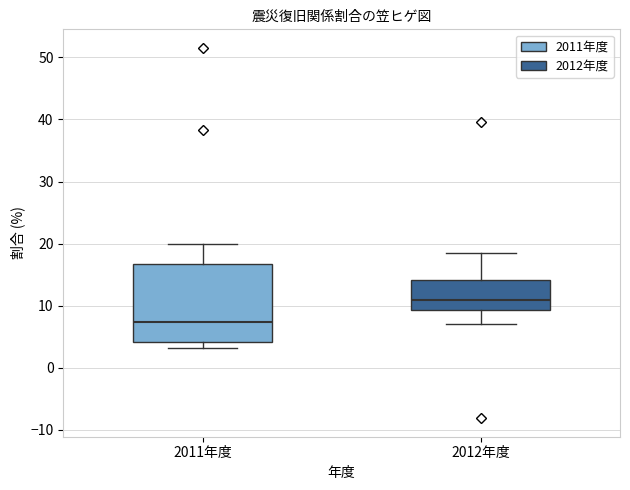

Where is the lower edge of the box for 2012年度 on the y-axis? The values are not printed on the chart, so give them approximately, as read against the axis.

9